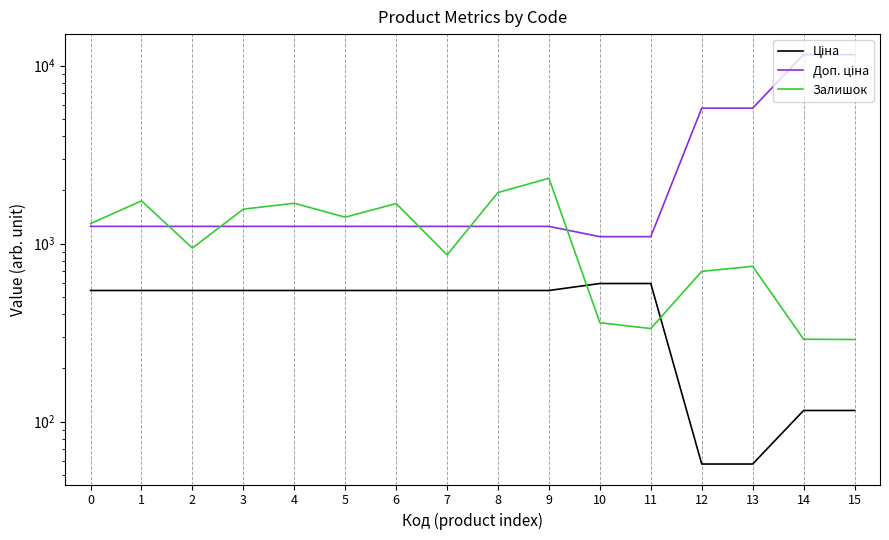

What is the highest value of the Доп. ціна series?

11537.0